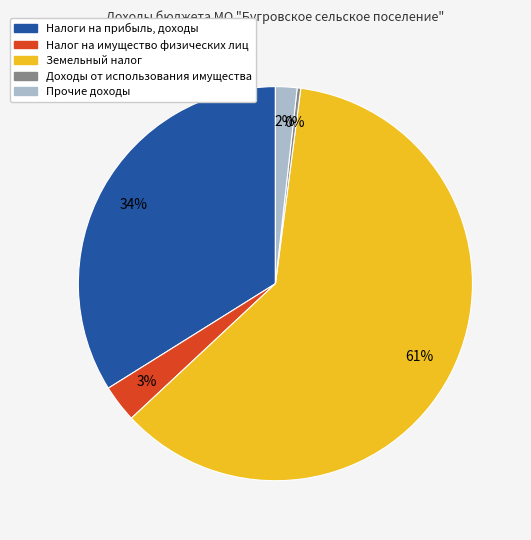

What is the majority slice?

Земельный налог